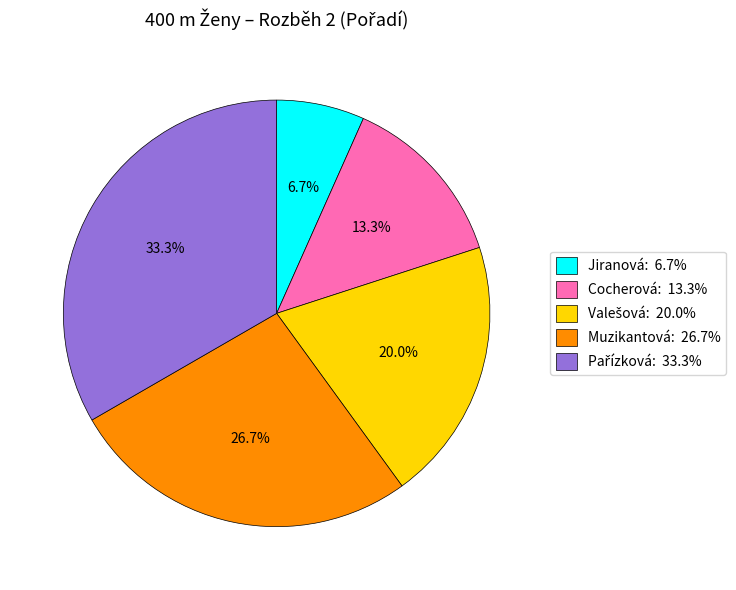

Which slice is the smallest?

Jiranová: 6.7%